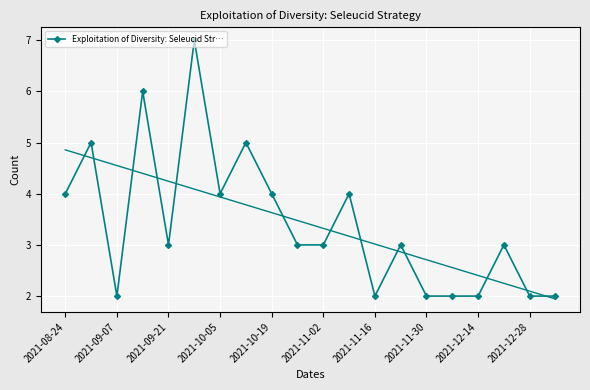

At which category does Exploitation of Diversity: Seleucid Str… reach its first local valley?

2021-09-07